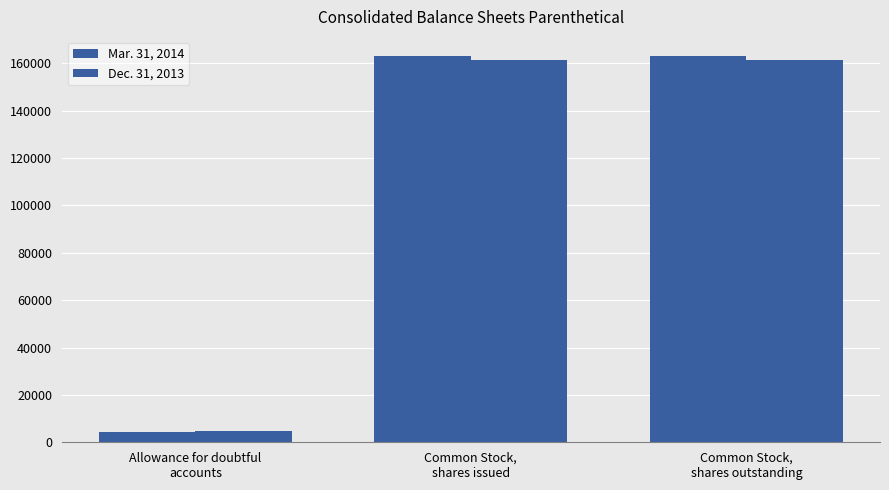

How many values in the Dec. 31, 2013 series are below 161535?

1